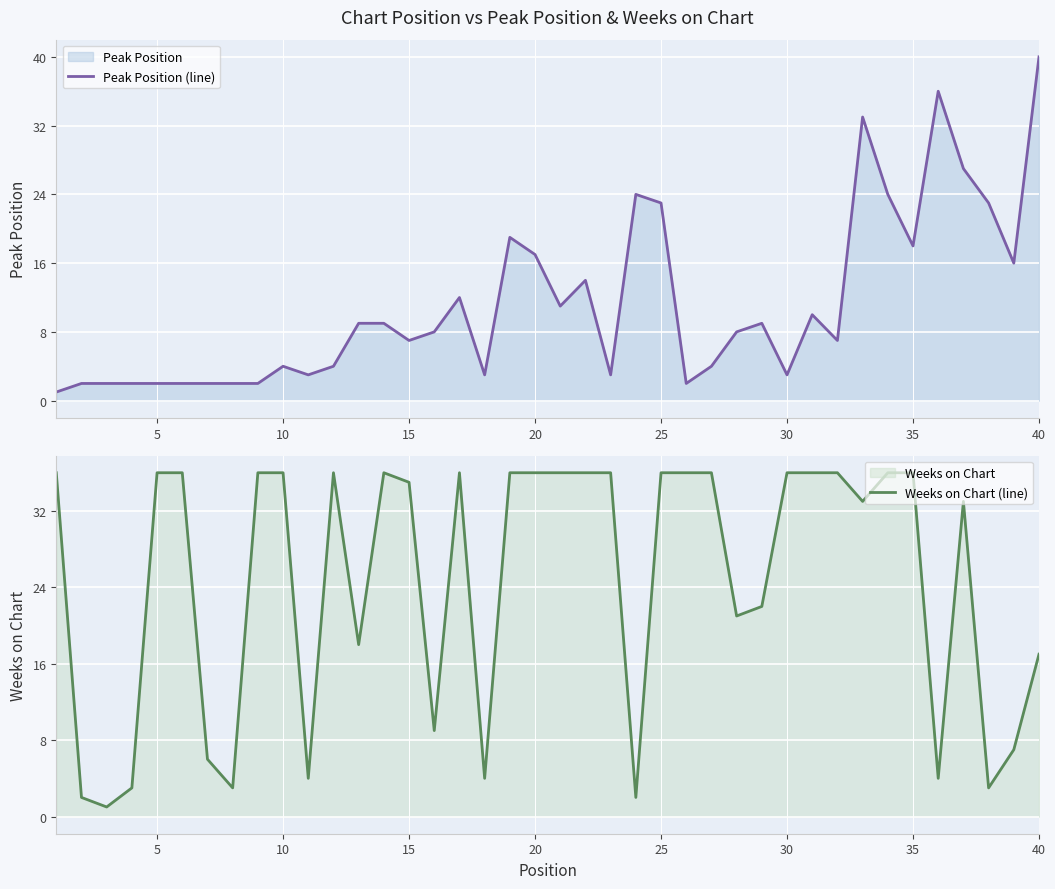

Read the Peak Position (line) value at 25, to the nearest 5.

25